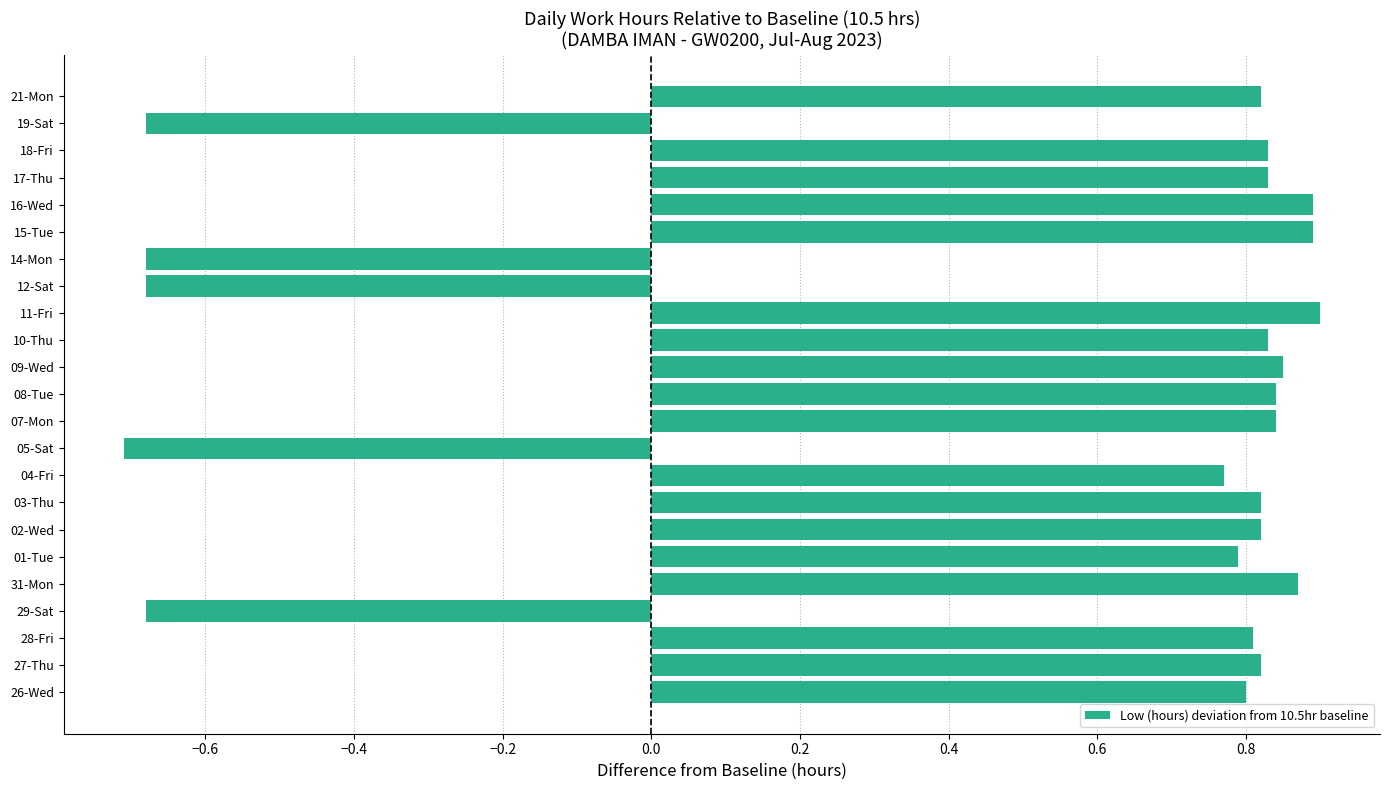

What is the difference between the maximum and minimum values?

1.6